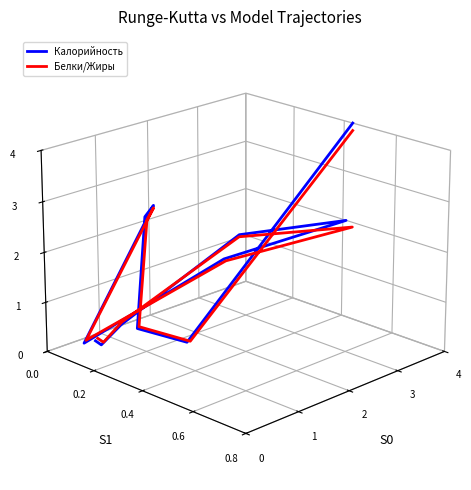

The Белки/Жиры series shows 0.0 at 4. True or false?

True